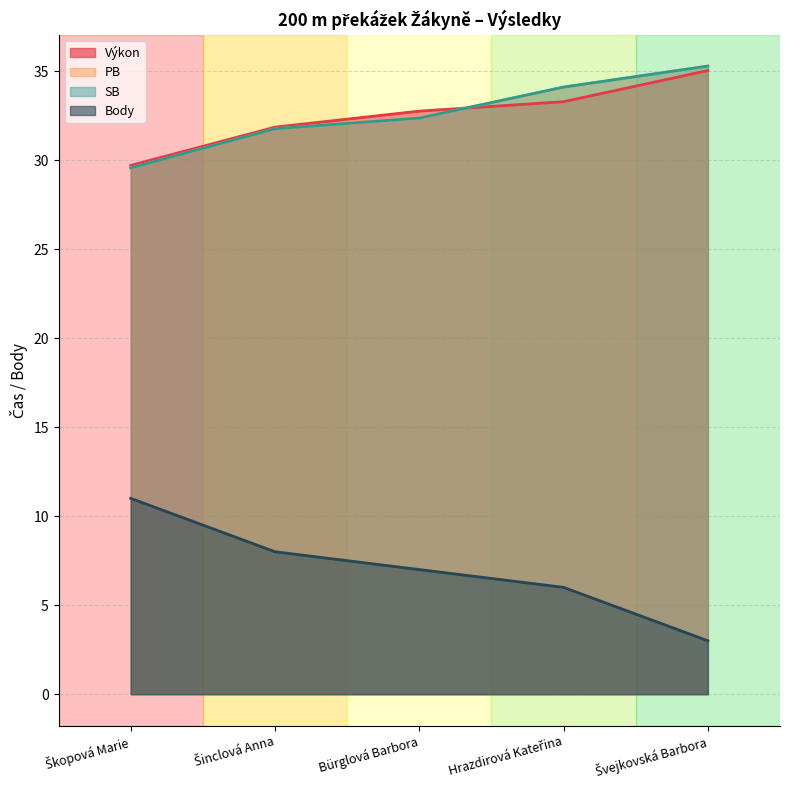

True or false: PB and Výkon intersect in this chart.

True